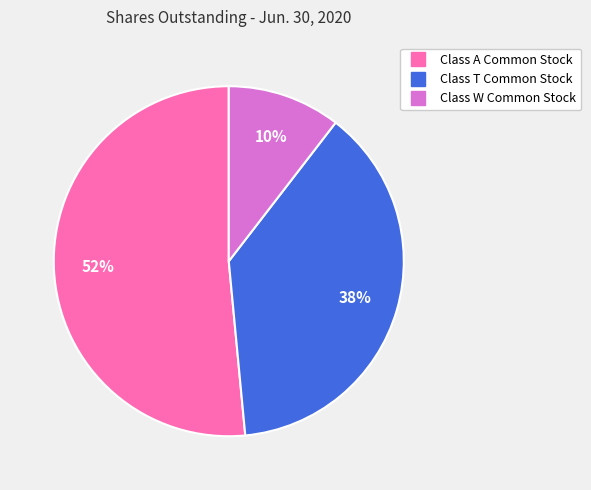

Which slice is the largest?

Class A Common Stock